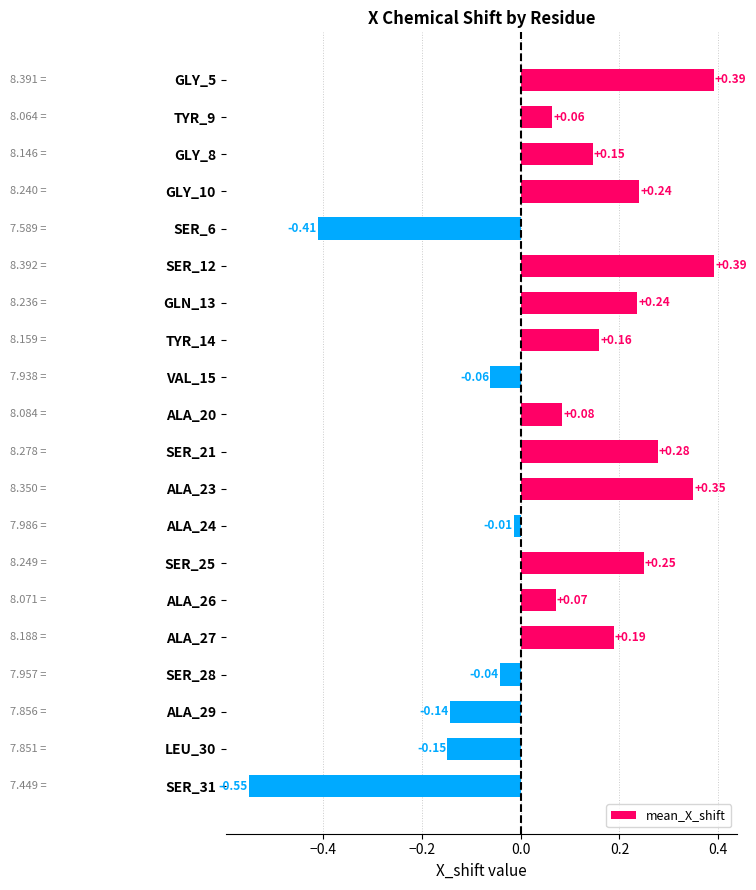

Which has a higher value, ALA_26 or VAL_15?

ALA_26